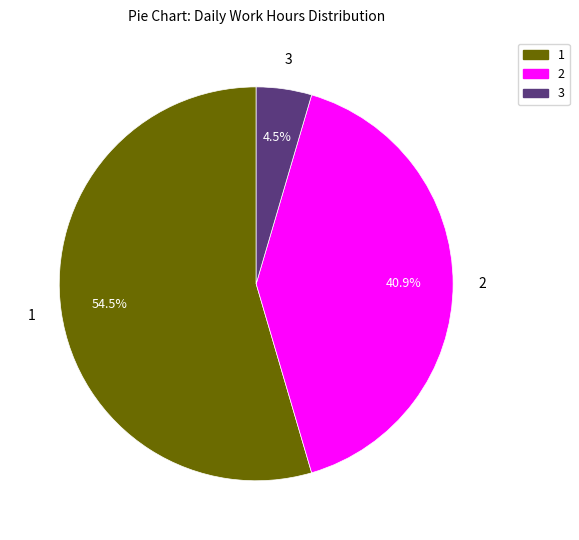

What is the smallest slice in the pie chart?

3